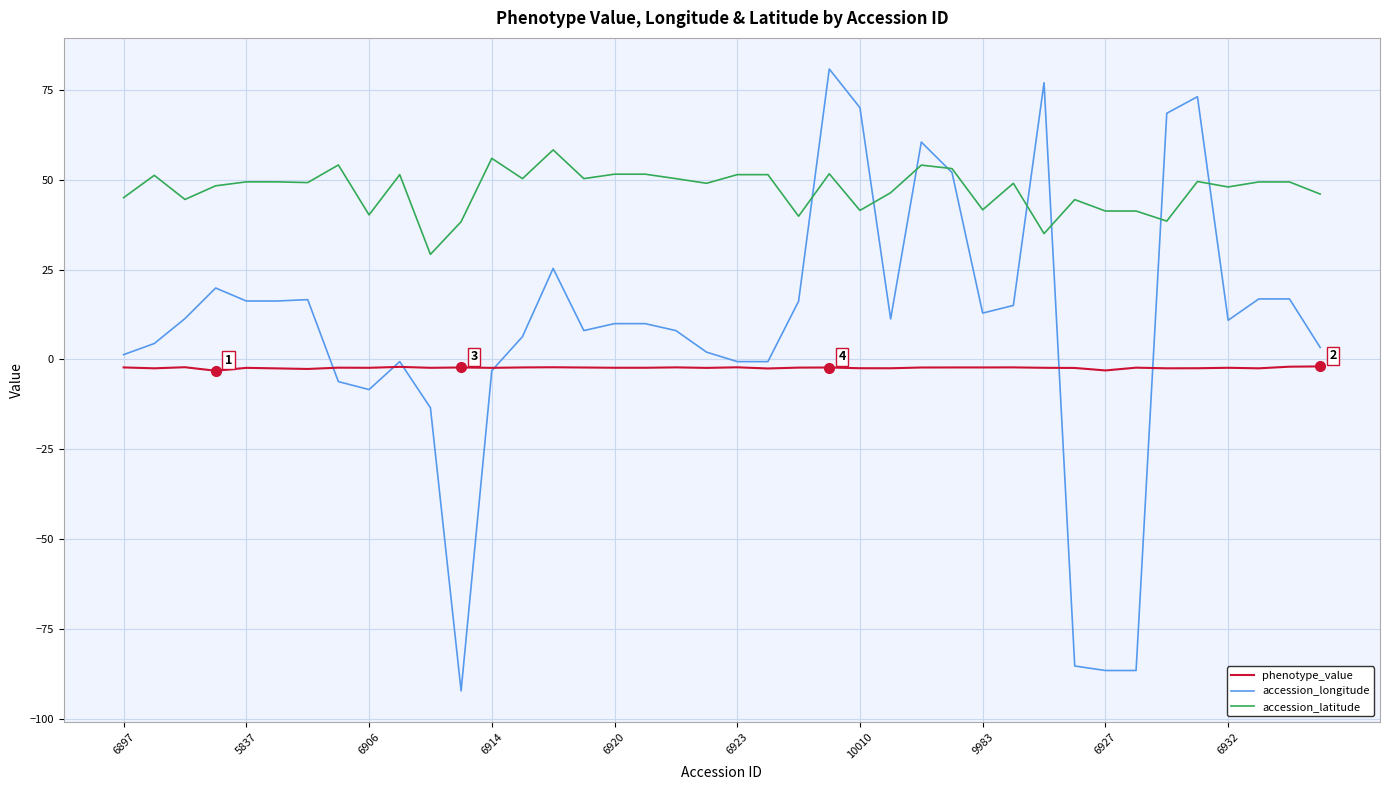

List the series in order of their peak value, lowest first.

phenotype_value, accession_latitude, accession_longitude